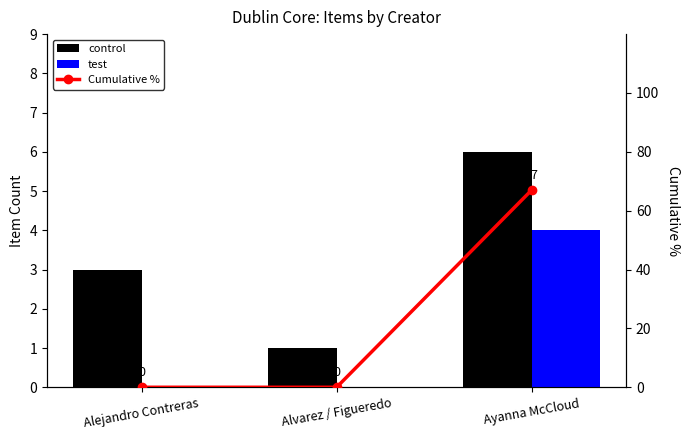

What is the spread (max minus min) of values at Ayanna McCloud?

63